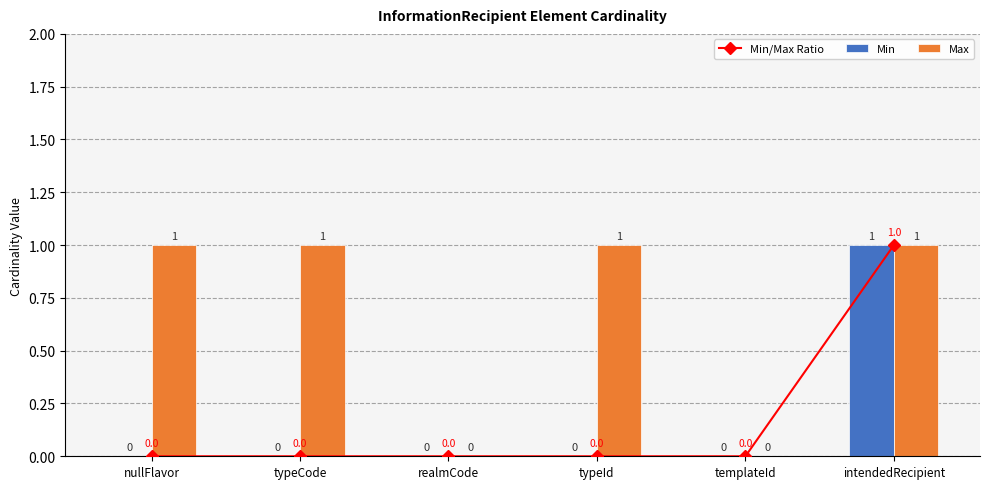

True or false: Min has a value of 0 at typeId.

True